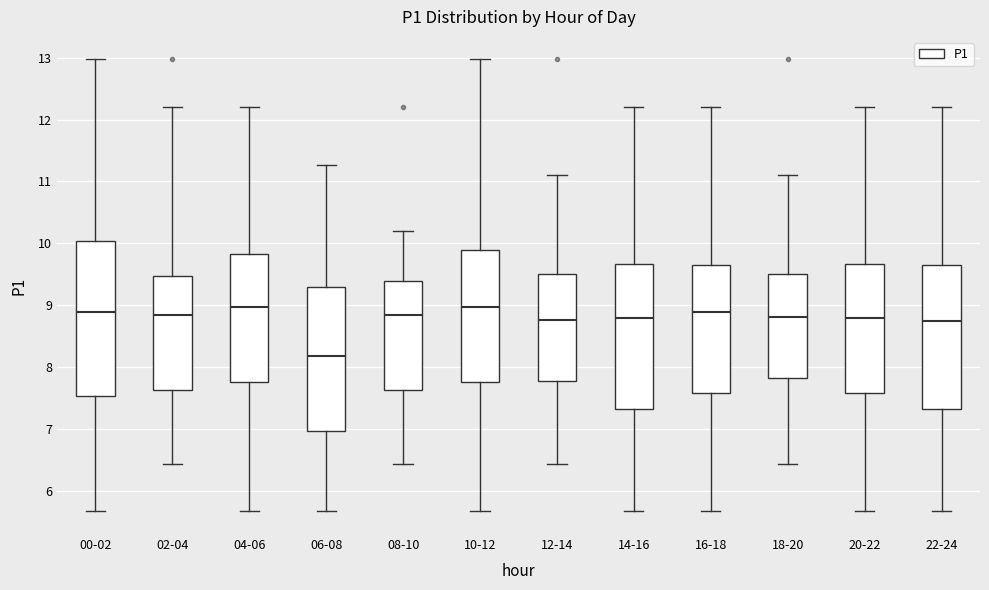

Reading left to right, transcribe this box plot: for each box, give where its median line is, the range the box spans, and where its two whiskers end, as read against the y-axis. The values are not printed on the chart, so give them approximately, as read against the axis.

00-02: median 8.9, box 7.5 to 10.0, whiskers 5.7 to 13.0
02-04: median 8.9, box 7.6 to 9.5, whiskers 6.4 to 12.2
04-06: median 9.0, box 7.8 to 9.8, whiskers 5.7 to 12.2
06-08: median 8.2, box 7.0 to 9.3, whiskers 5.7 to 11.3
08-10: median 8.9, box 7.6 to 9.4, whiskers 6.4 to 10.2
10-12: median 9.0, box 7.8 to 9.9, whiskers 5.7 to 13.0
12-14: median 8.8, box 7.8 to 9.5, whiskers 6.4 to 11.1
14-16: median 8.8, box 7.3 to 9.7, whiskers 5.7 to 12.2
16-18: median 8.9, box 7.6 to 9.6, whiskers 5.7 to 12.2
18-20: median 8.8, box 7.8 to 9.5, whiskers 6.4 to 11.1
20-22: median 8.8, box 7.6 to 9.7, whiskers 5.7 to 12.2
22-24: median 8.8, box 7.3 to 9.6, whiskers 5.7 to 12.2